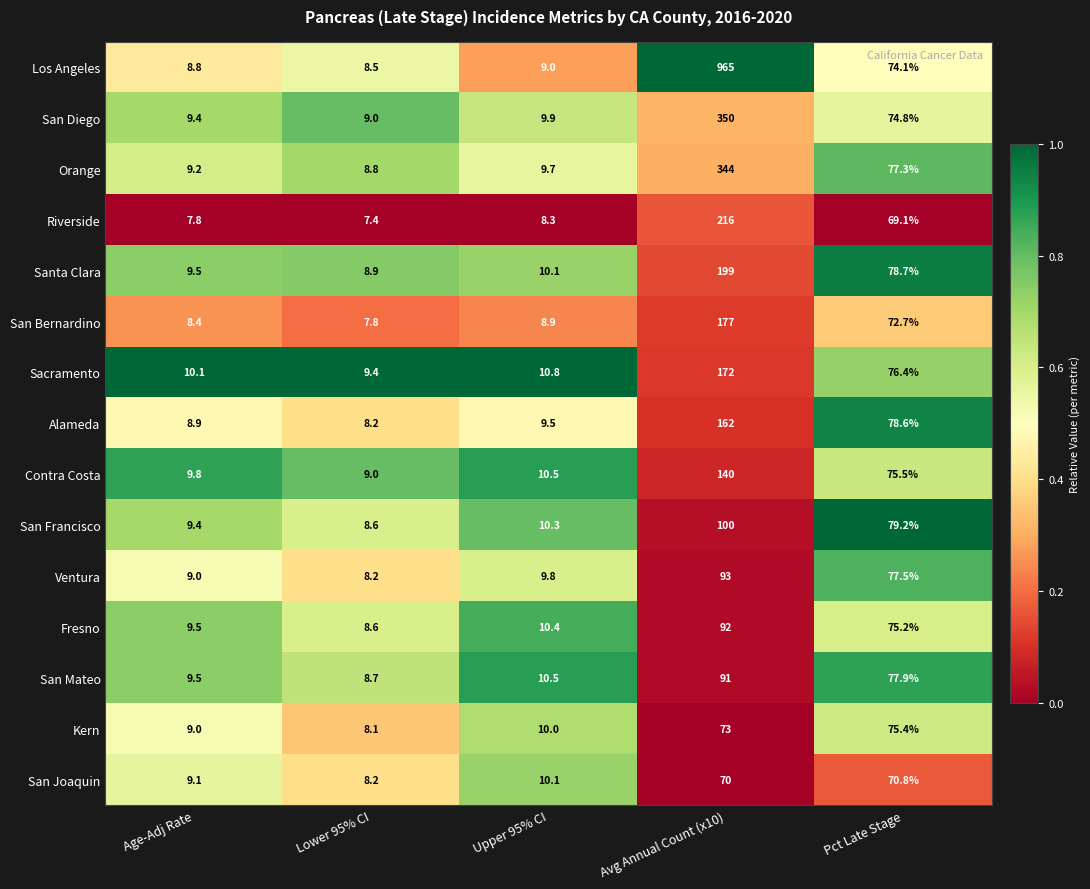

True or false: Orange has a value of 13.1 at Upper 95% CI.

False